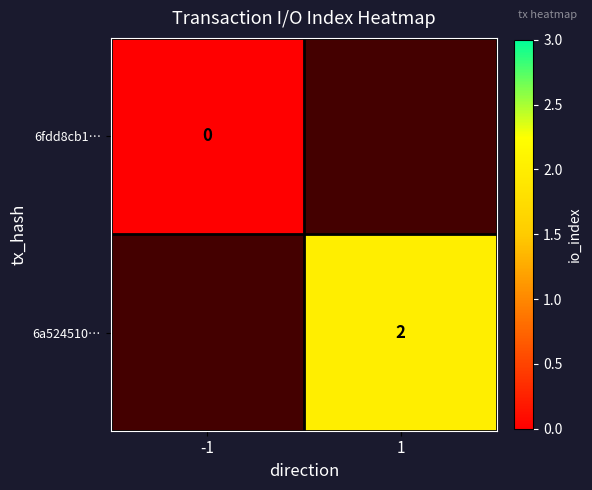

How many data points does each series have?

2